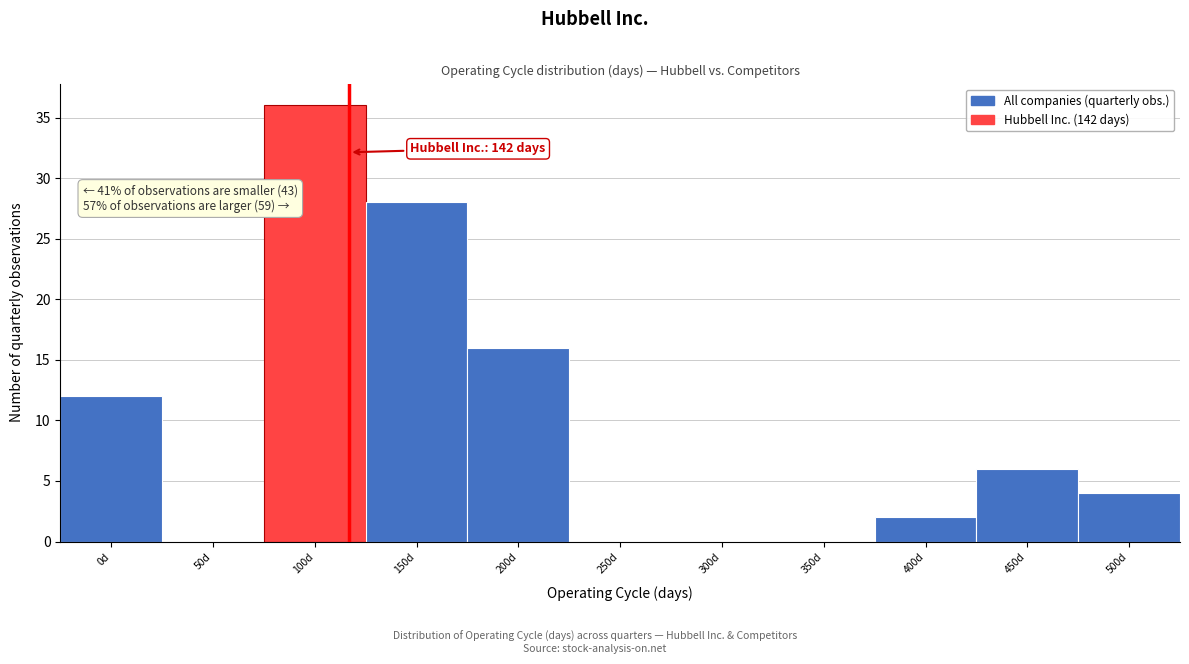

Reading left to right, list all the values displayed in this chart.

0d=12	50d=0	100d=36	150d=28	200d=16	250d=0	300d=0	350d=0	400d=2	450d=6	500d=4